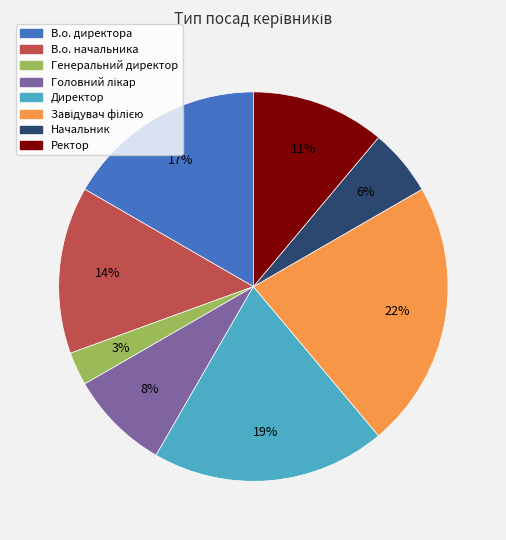

To the nearest percent, what is the difference between the largest and smallest slice percentages?

19%